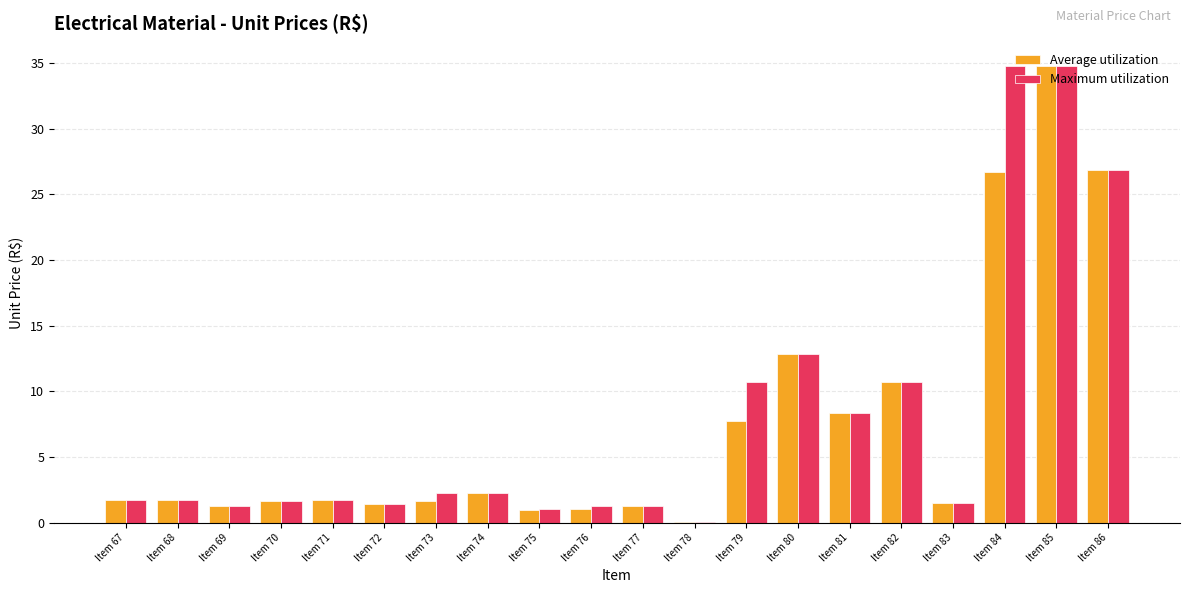

What are all the series names shown in the legend?

Average utilization, Maximum utilization